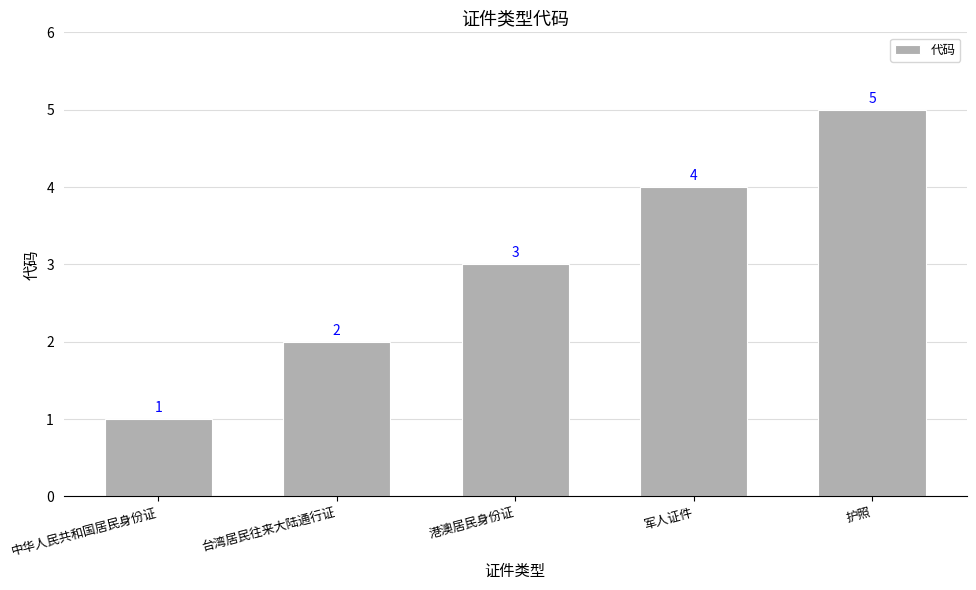

Where is the data nearest to the value 3?

港澳居民身份证